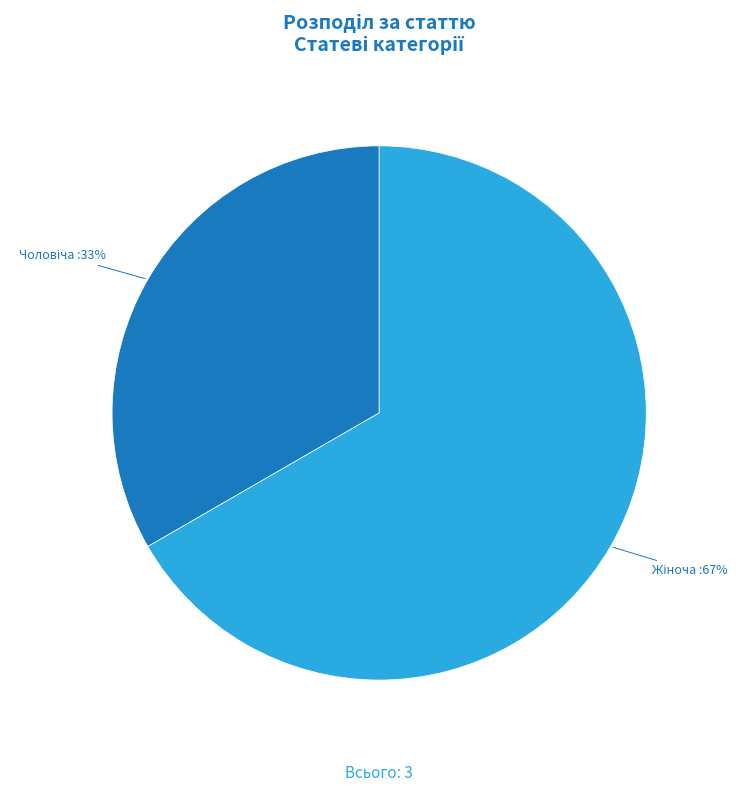

Count the number of slices in the pie.

2